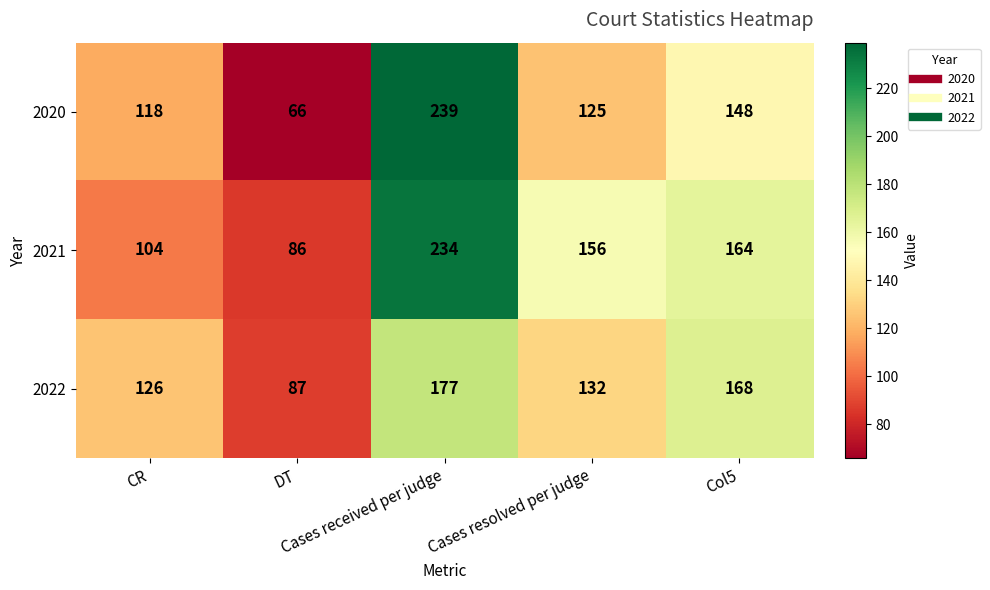

What is the difference between the second highest and second lowest values in the 2022 series?

42